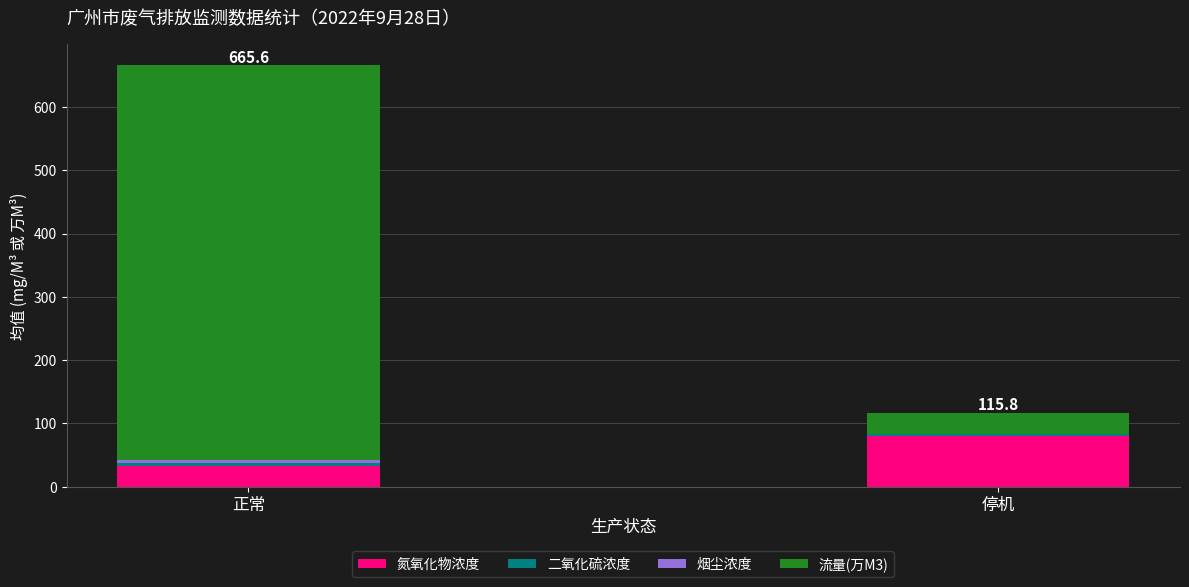

The value of 氮氧化物浓度 at 正常 is 55.3. True or false?

False